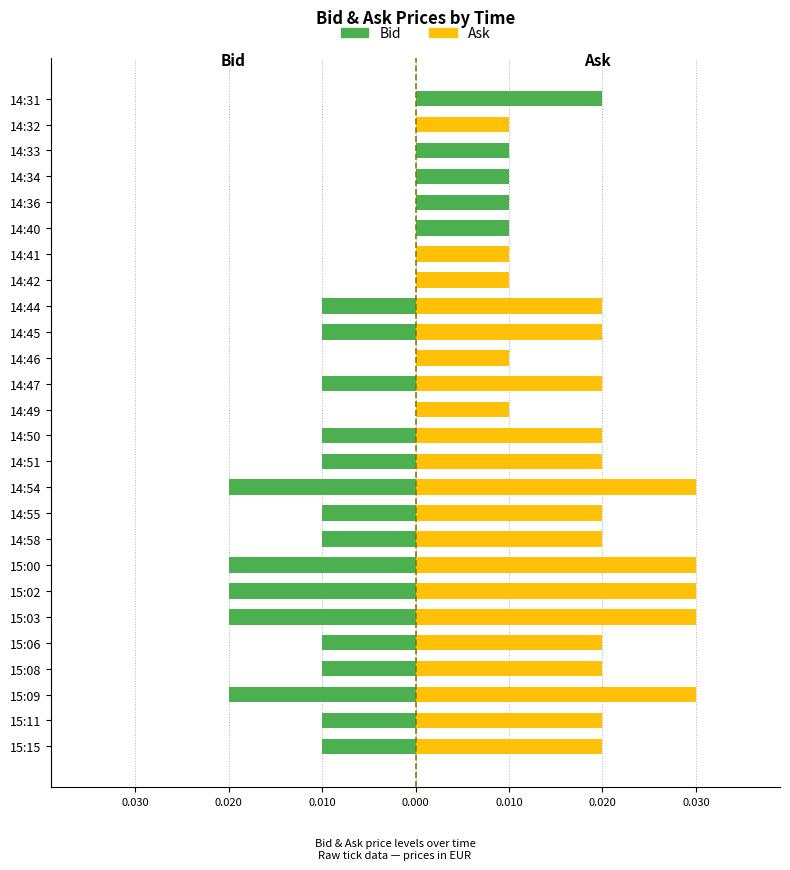

What are all the series names shown in the legend?

Bid, Ask